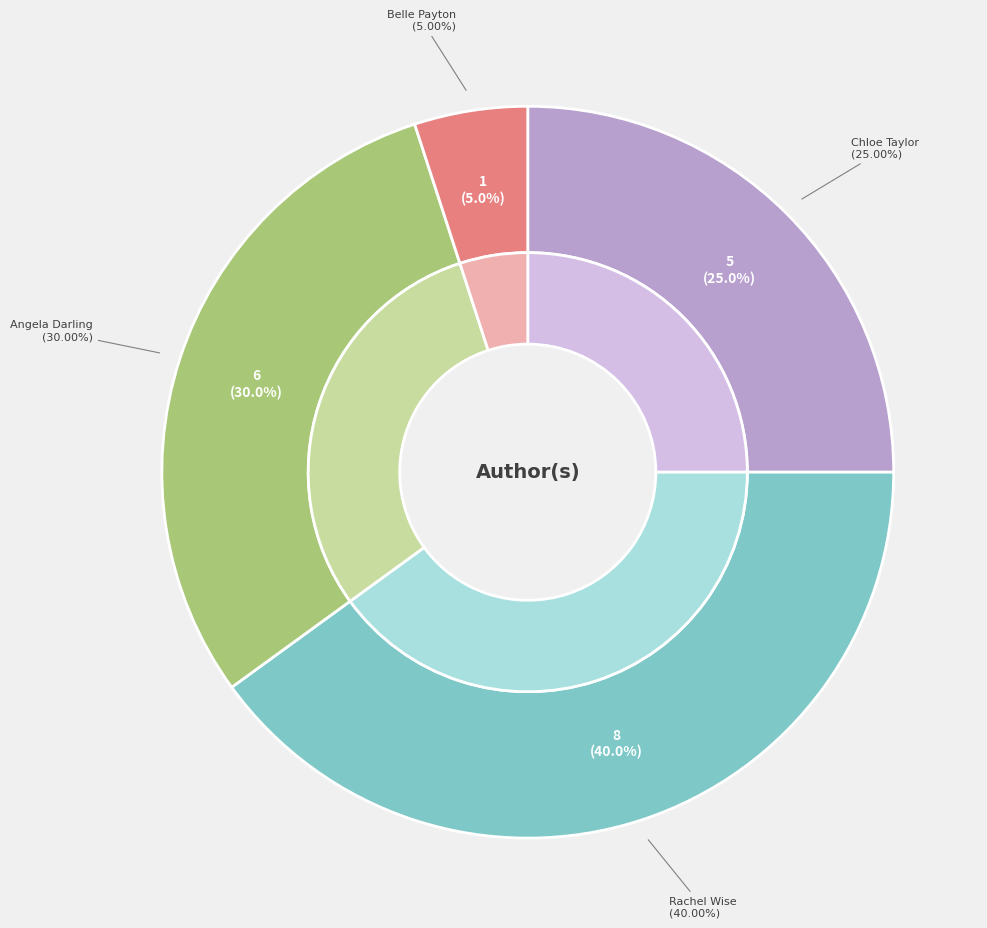

Count the number of slices in the pie.

4